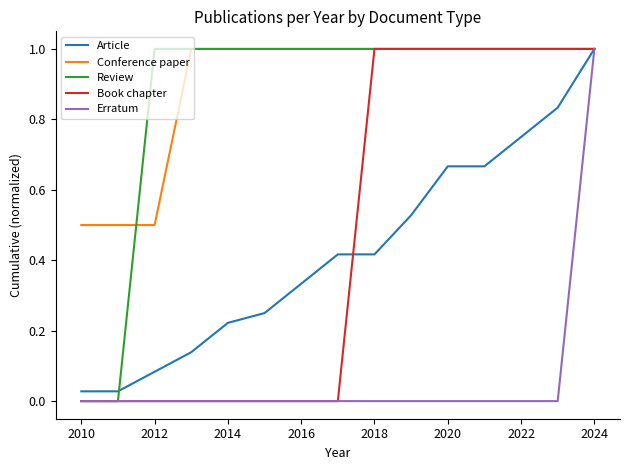

What is the maximum value for Conference paper?

1.0